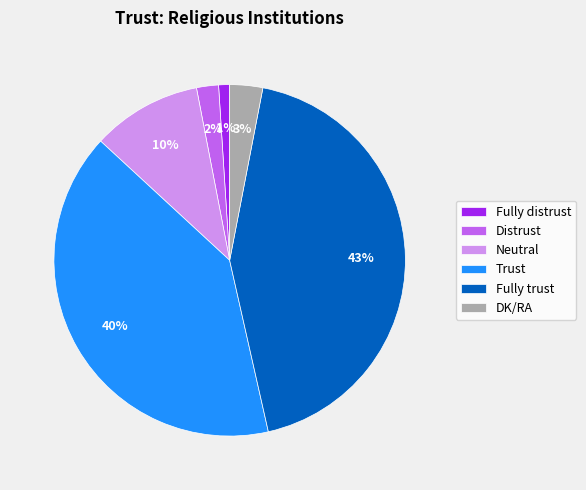

Does Neutral account for over 50% of the chart?

No